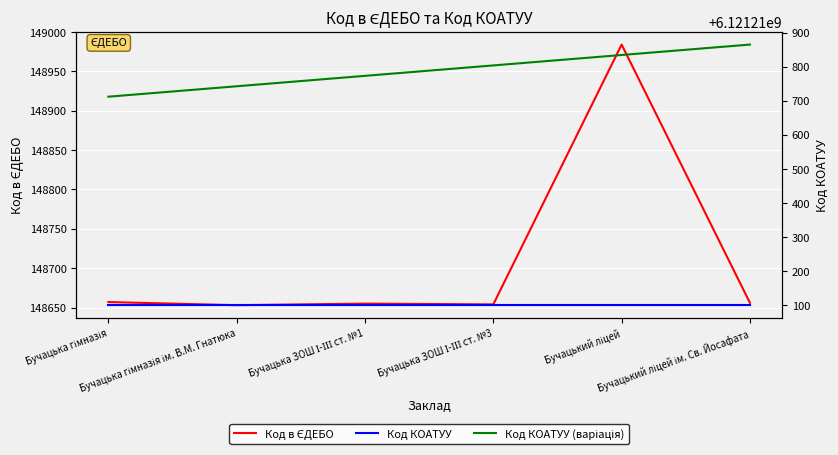

At Бучацька ЗОШ І-ІІІ ст. №3, list the series in order from largest to smallest.

Код КОАТУУ (варіація), Код КОАТУУ, Код в ЄДЕБО